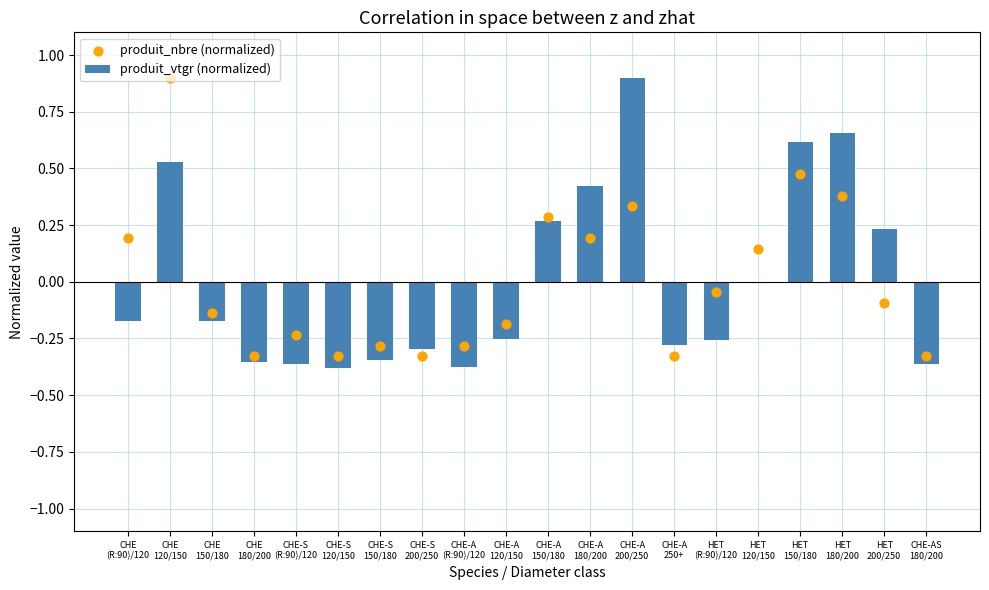

What is the total value across all series at HET
180/200?

1.0